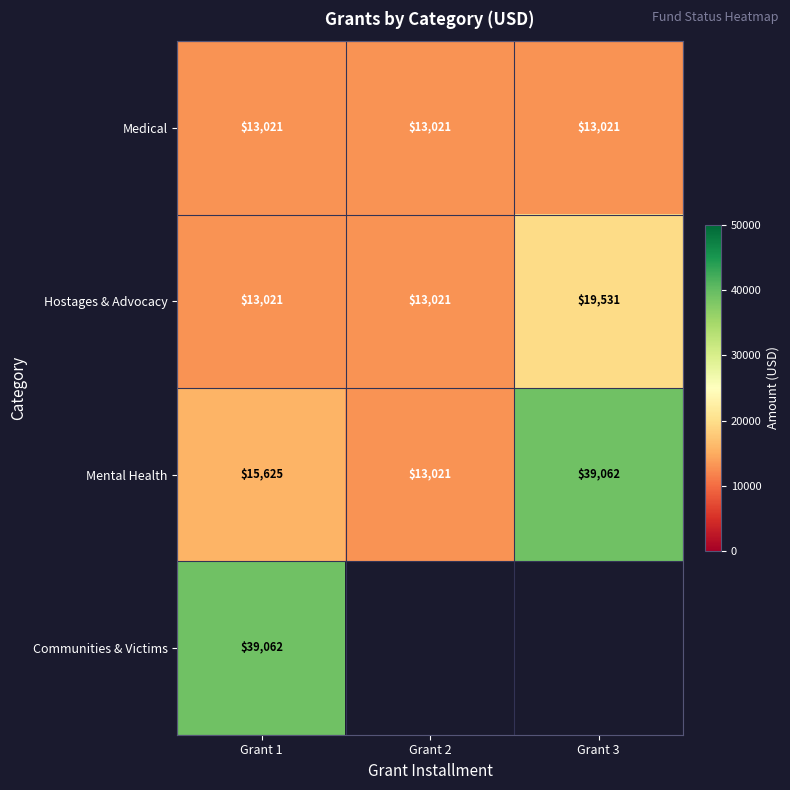

Is the value of Medical at Grant 2 greater than the value of Communities & Victims at Grant 1?

No